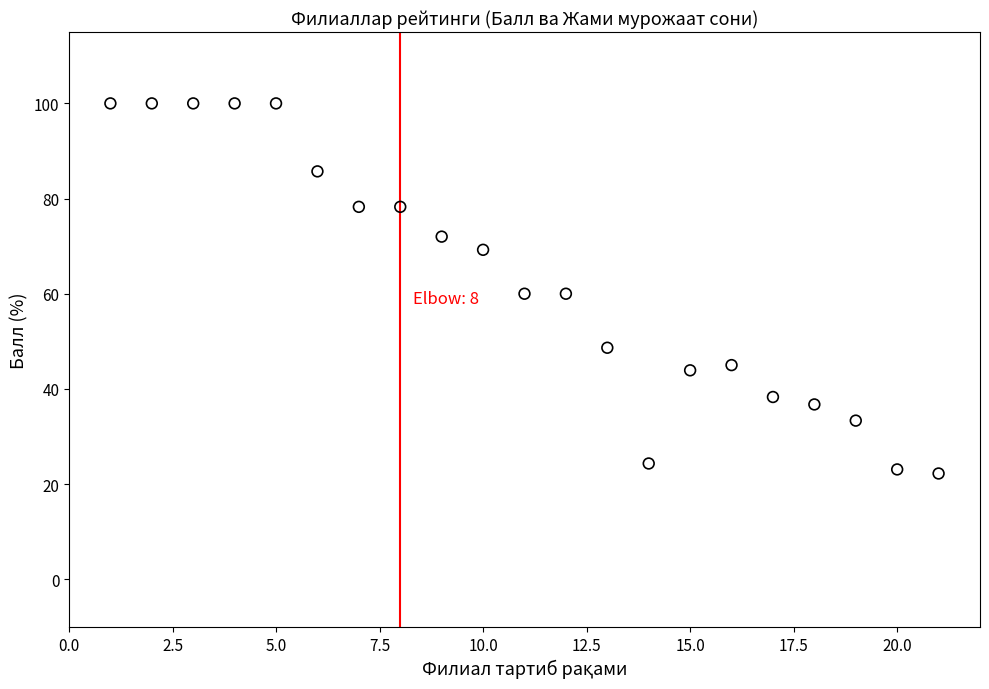

What is the range of X values (max minus min)?

20.0